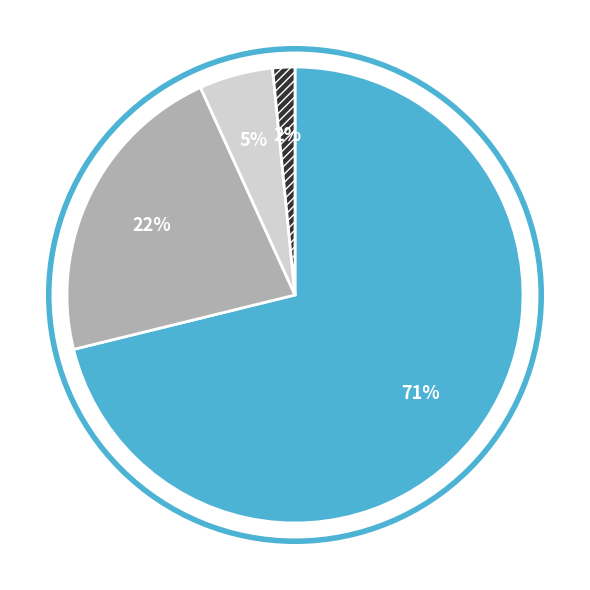

To the nearest percent, what is the average slice percentage?

25%